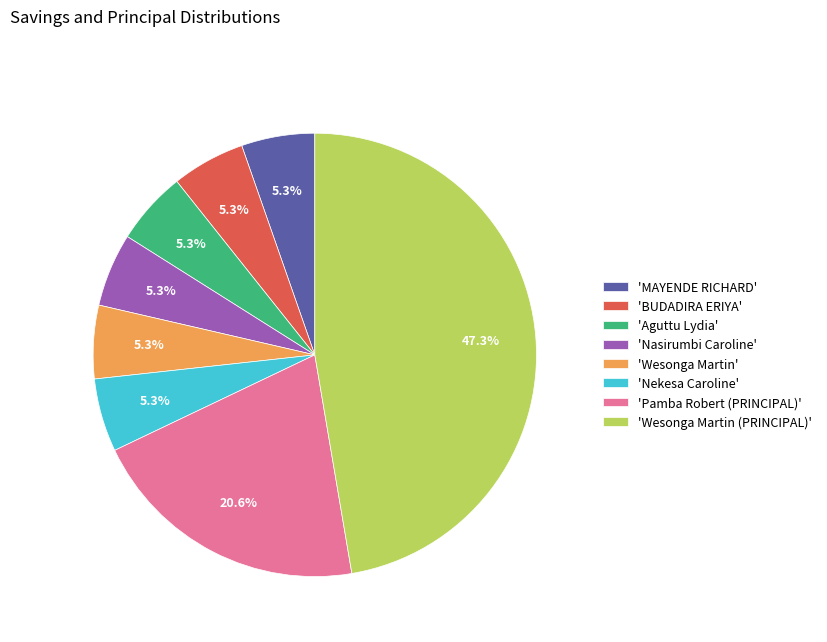

How many segments does this pie chart have?

8